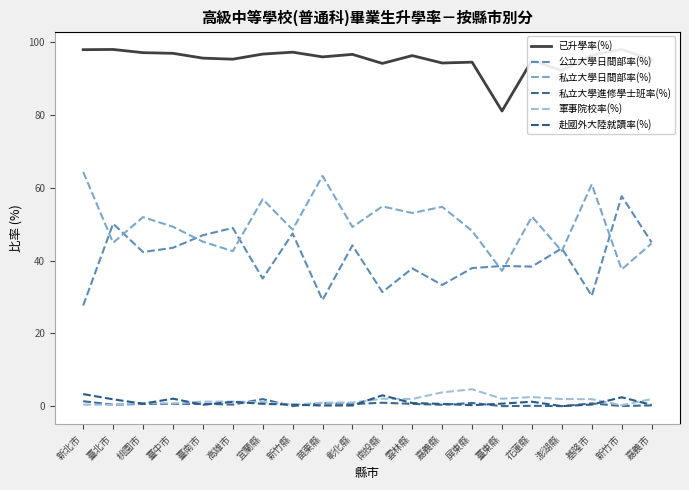

True or false: 已升學率(%) has a value of 20.5 at 臺北市.

False